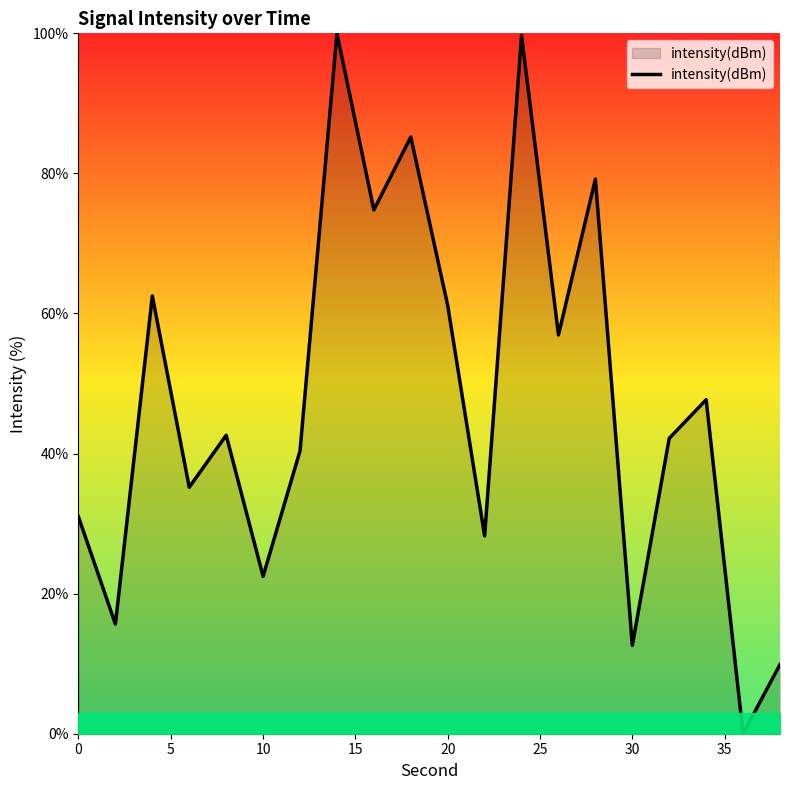

What is the average value?

47.4